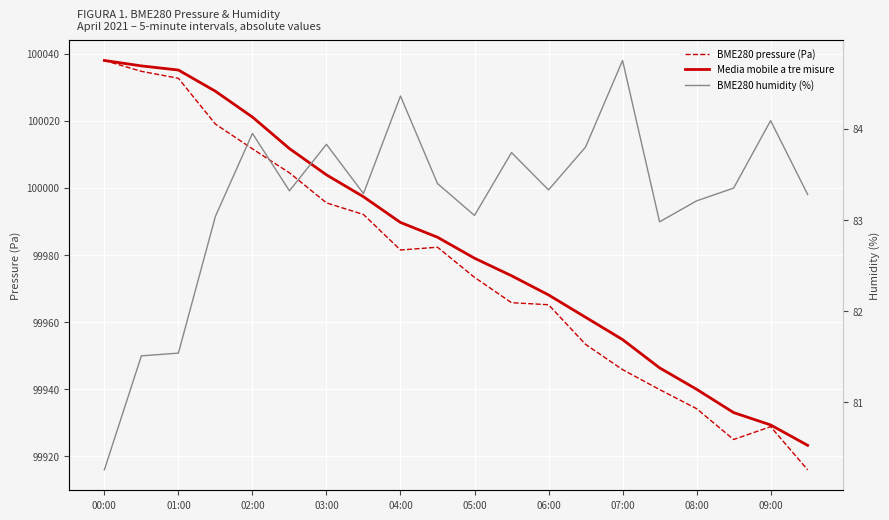

Which category has the lowest value across all series?

00:00